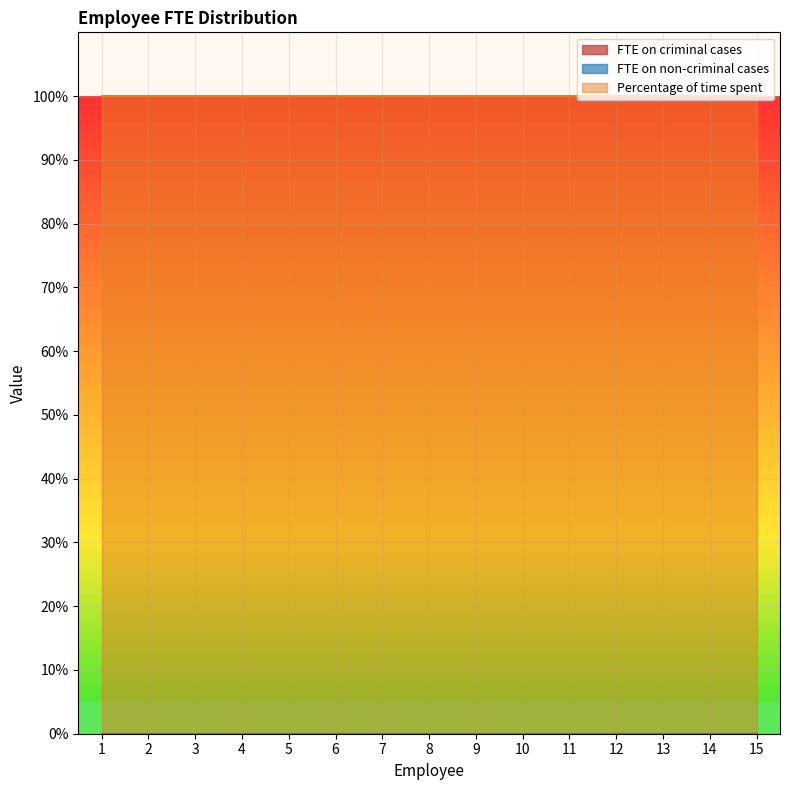

How many lines are shown in the chart?

3